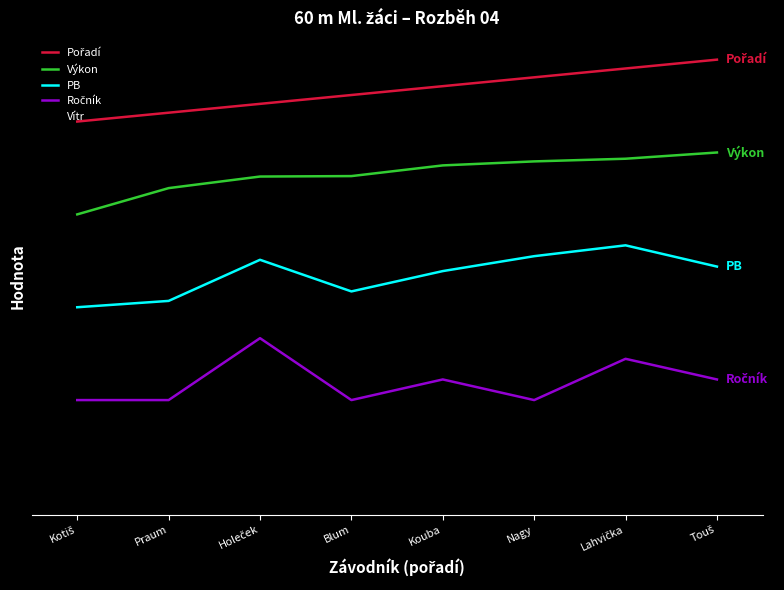

Is this an area chart (filled region under the line)?

No